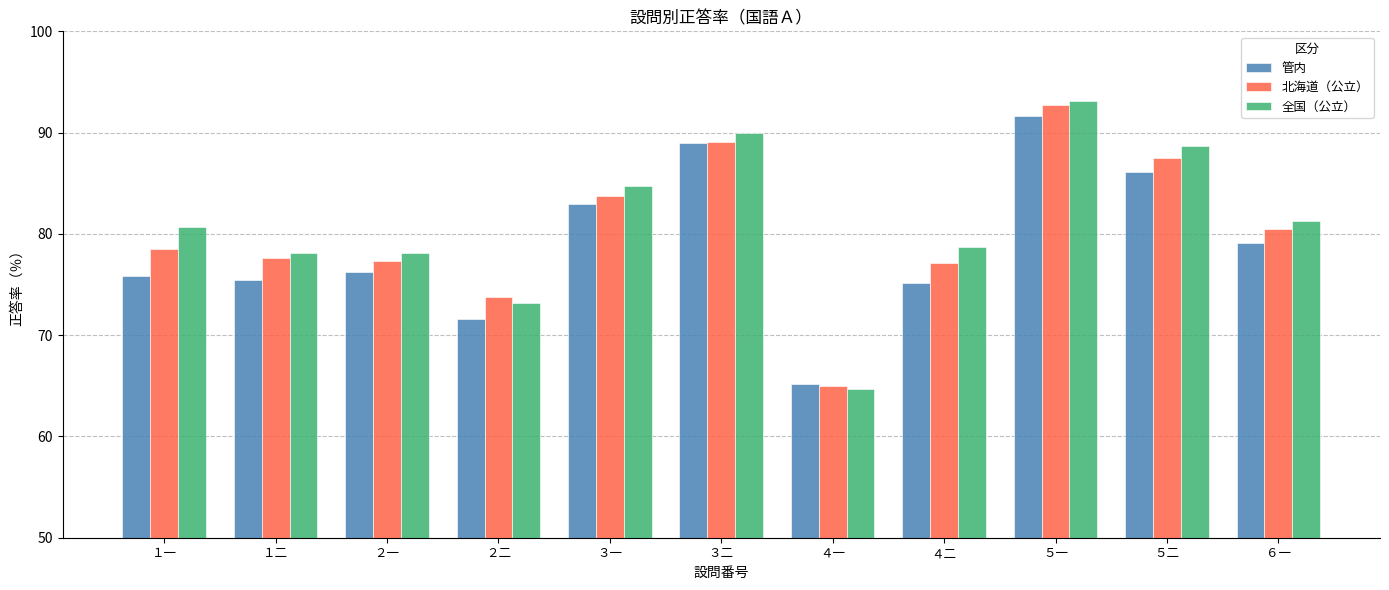

The value of 管内 at １一 is 75.9. True or false?

True